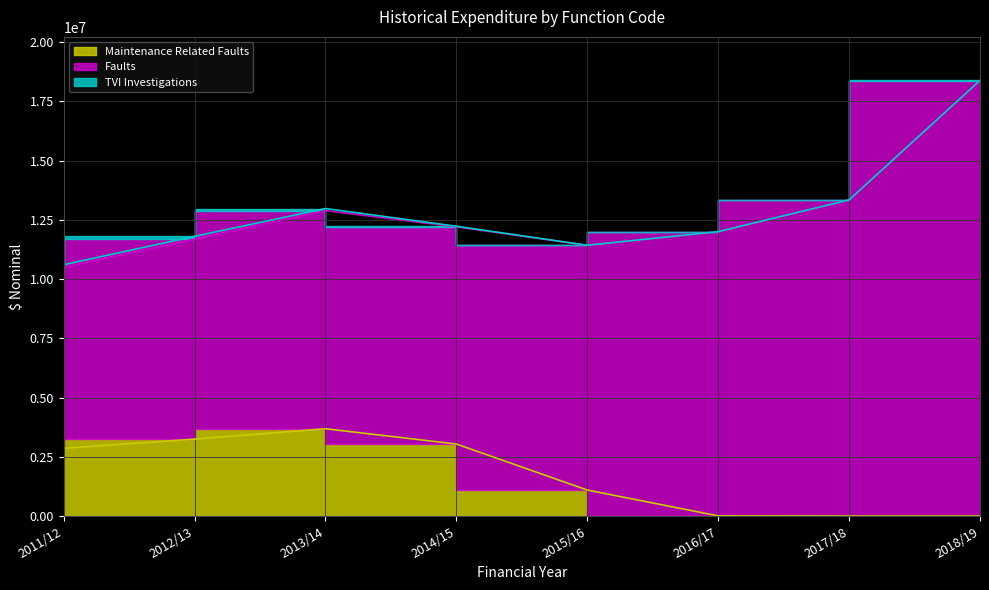

At how many categories does at least one series exceed 16540969?

1